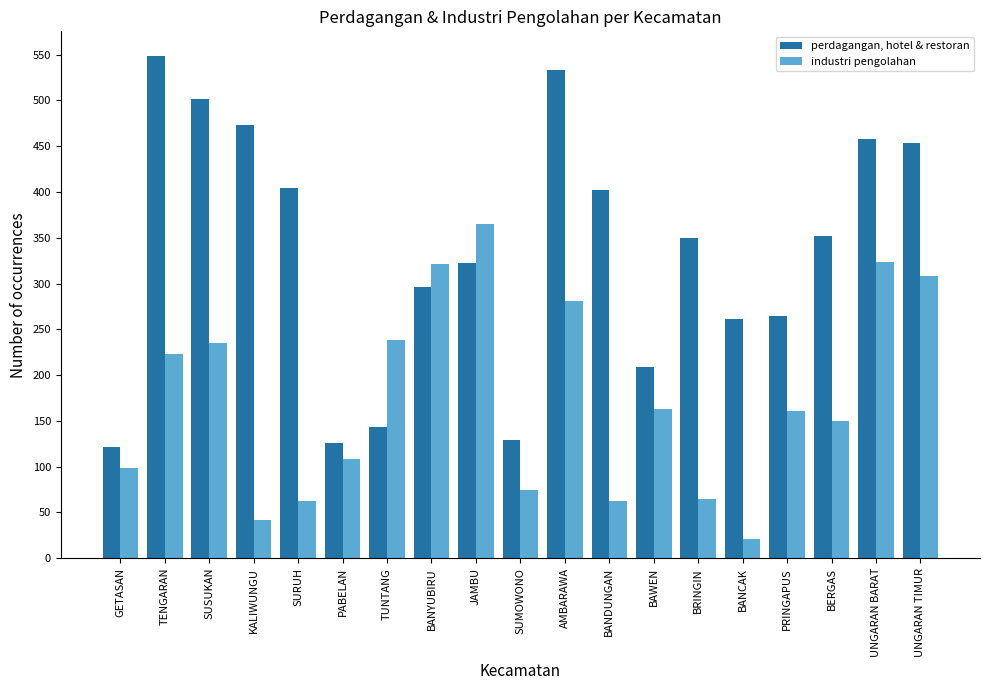

Count the number of categories in the chart.

19